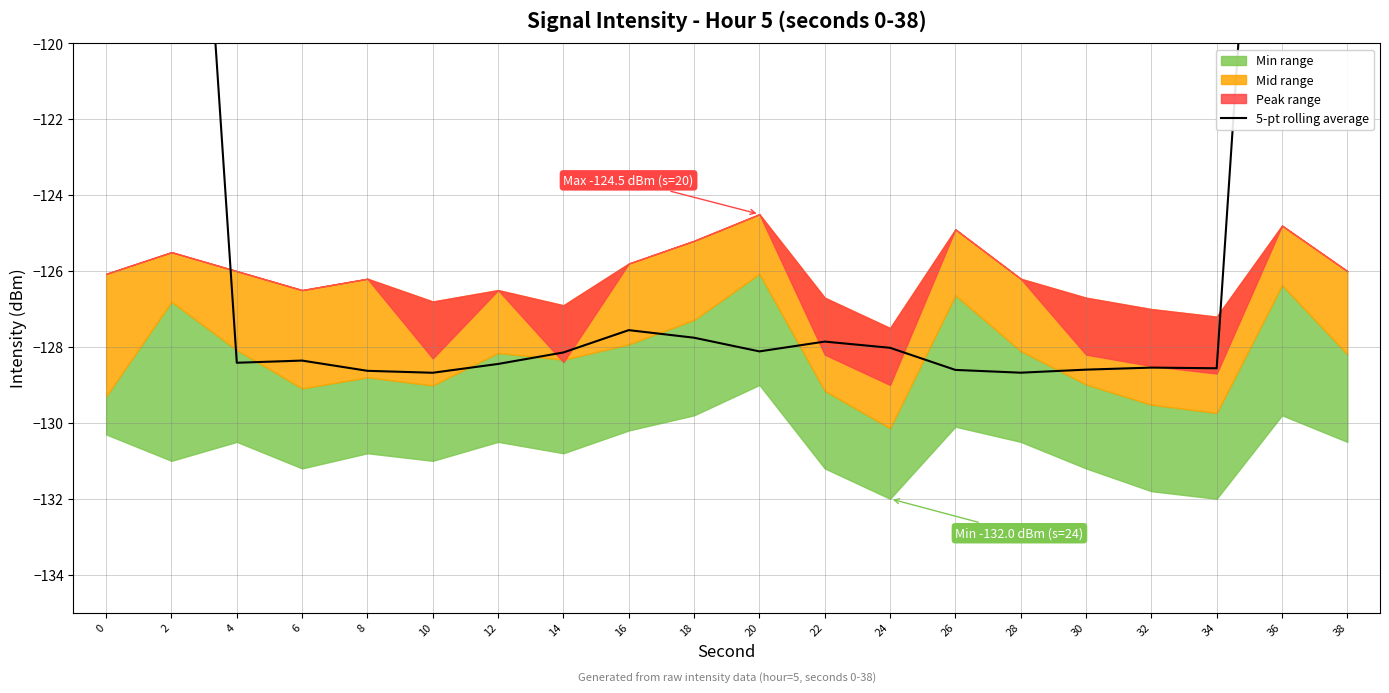

Reading right to left, extract all data points from this chart.

-76.9	-102.8	-128.6	-128.5	-128.6	-128.7	-128.6	-128.0	-127.9	-128.1	-127.8	-127.6	-128.1	-128.4	-128.7	-128.6	-128.4	-128.4	-102.7	-76.8